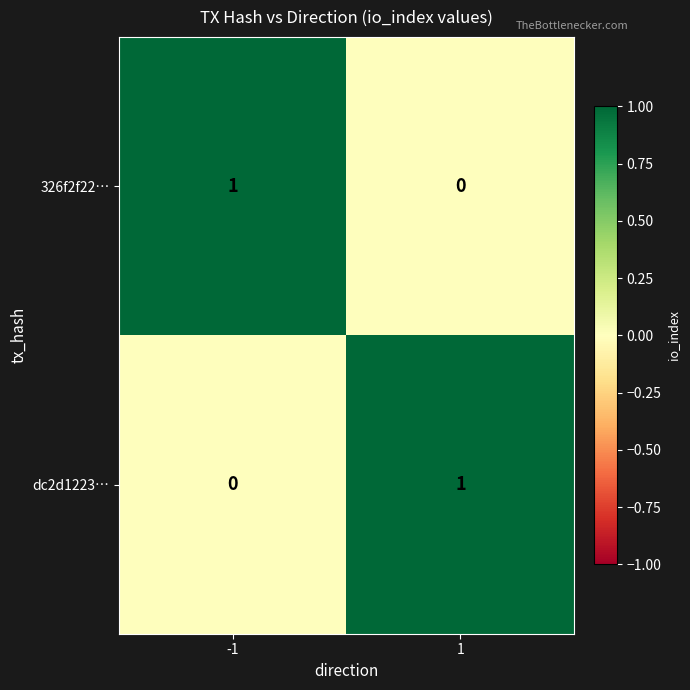

What is the spread (max minus min) of values at 1?

1